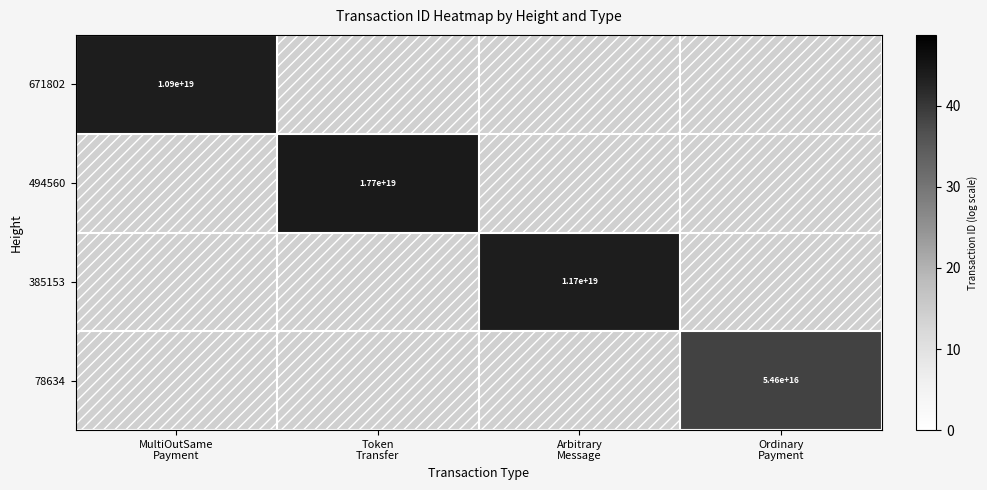

How many positive values does the 671802 series have?

1